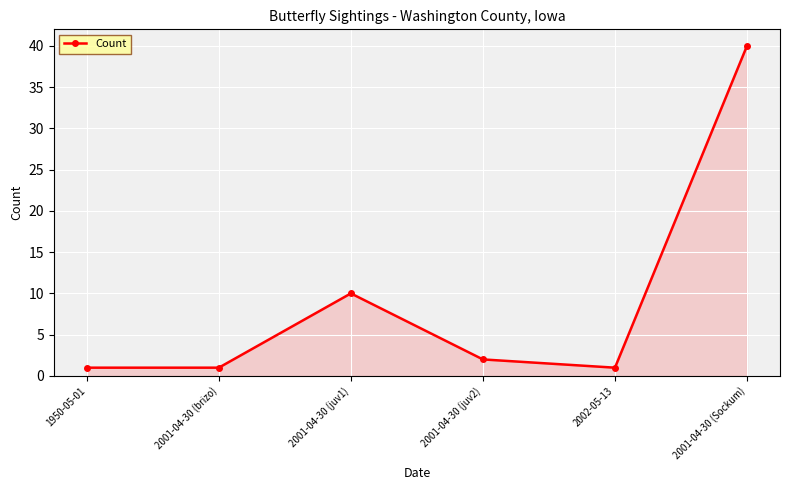

The value at 2001-04-30 (Sockum) is 68. True or false?

False